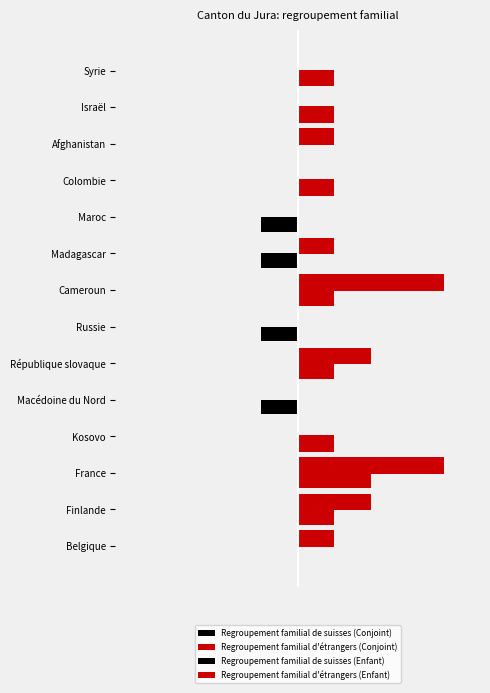

What is the smallest value displayed?

-1.0